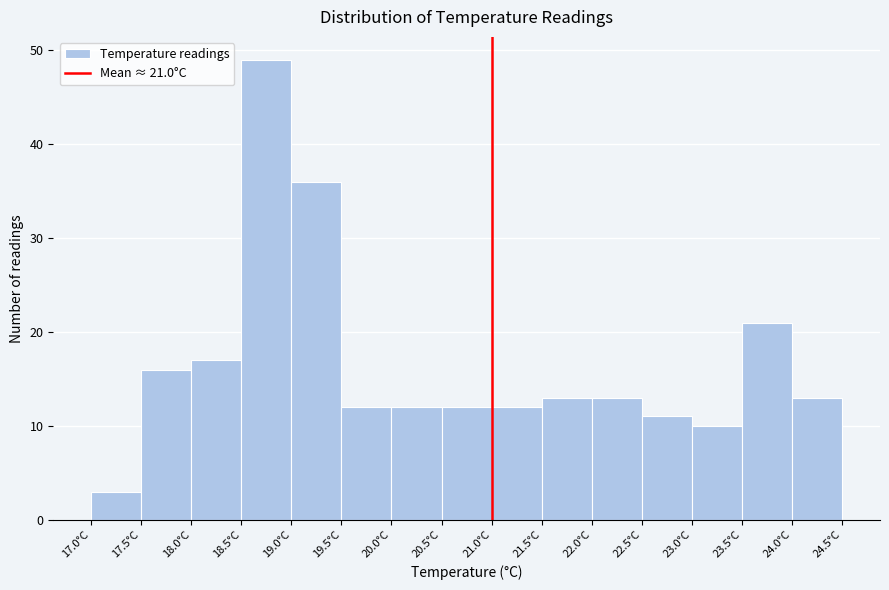

Which range on the x-axis has the tallest bar?

18.5 to 19.0